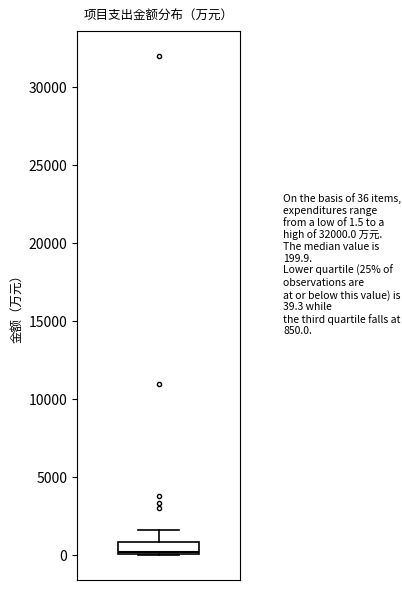

Transcribe this box plot: give where the median line is, the range the box spans, and where the two whiskers end, as read against the y-axis. The values are not printed on the chart, so give them approximately, as read against the axis.

median 0 (just above the box's lower edge), box 0 to 1000, whiskers 0 to 1500